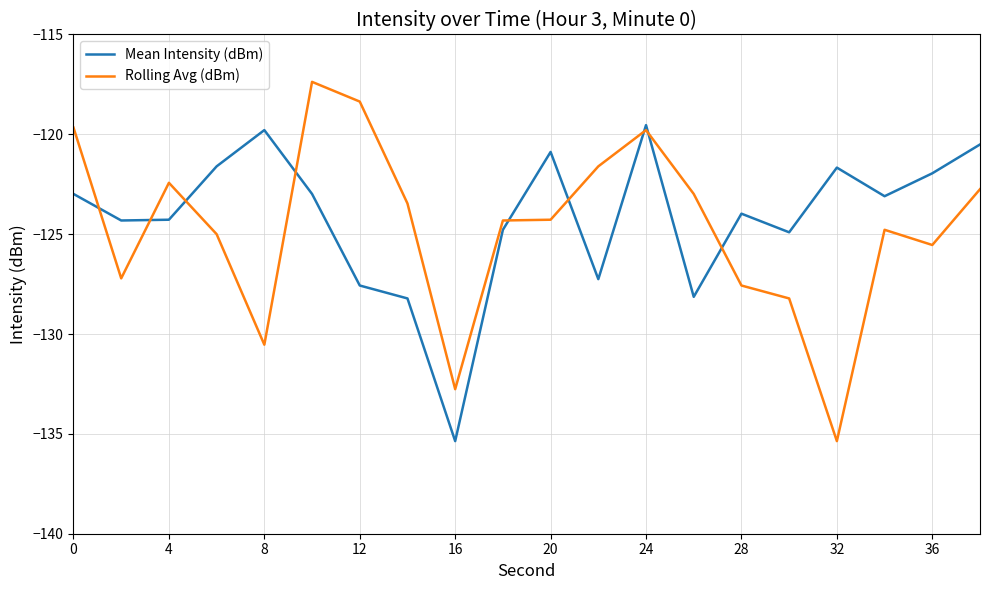

What is the smallest value displayed?

-135.4